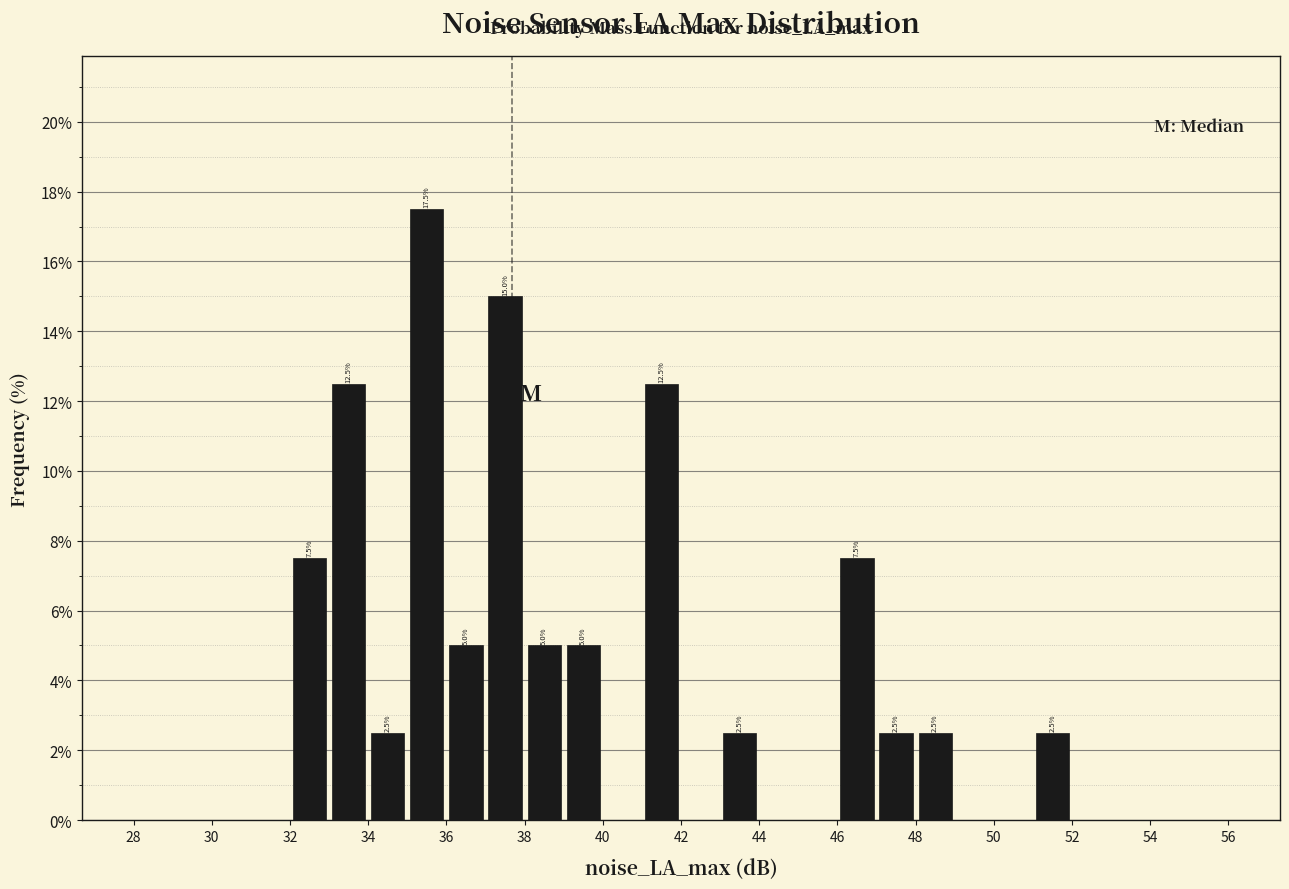

Which range on the x-axis has the tallest bar?

35 to 36